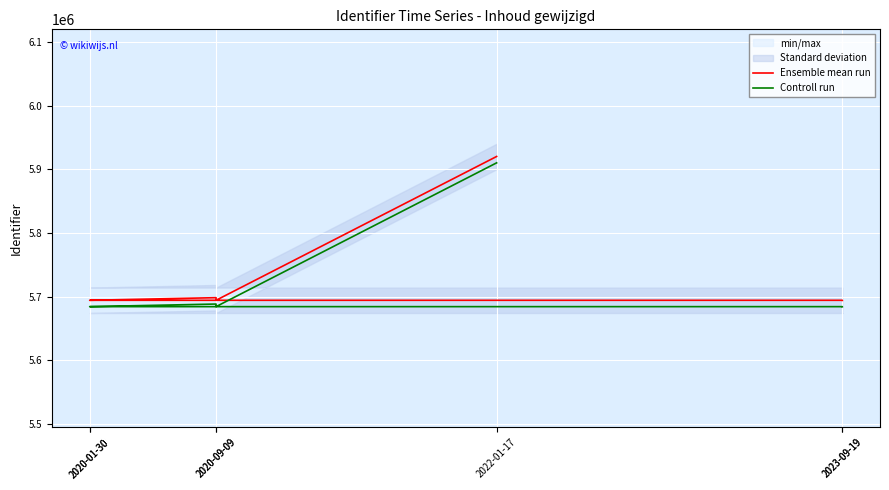

Where does the Ensemble mean run series first go above 5694076?

2020-09-09